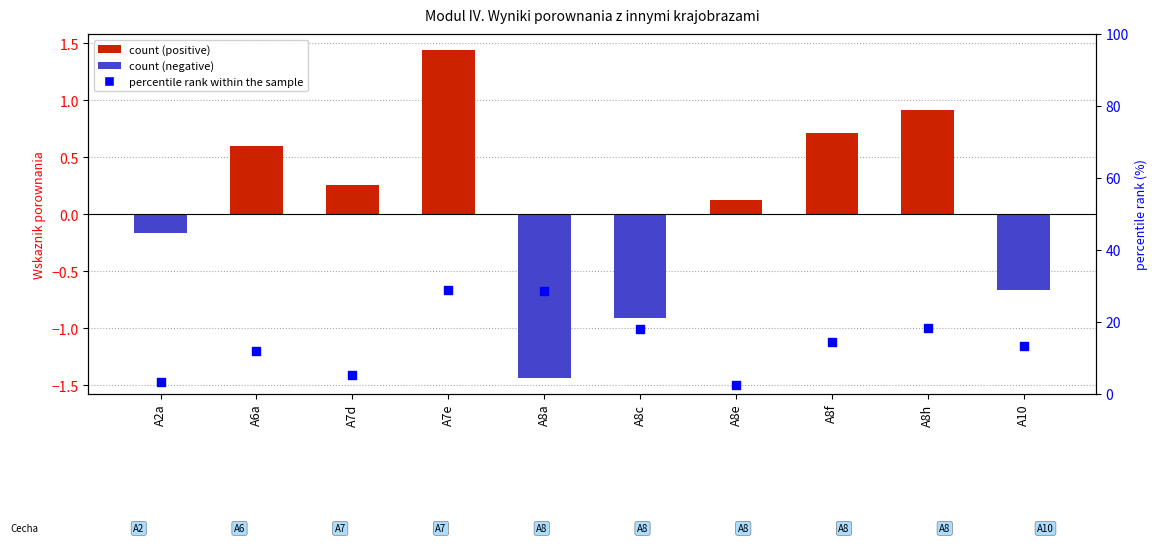

Which series has the largest Y range (max minus min)?

percentile rank within the sample